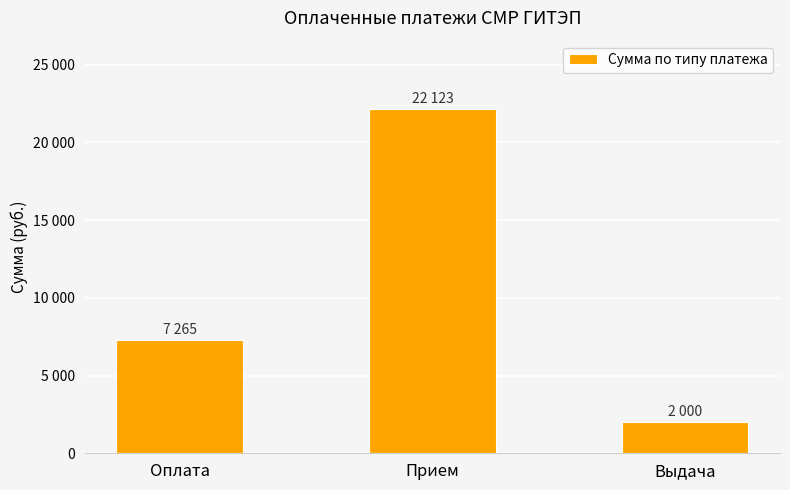

Does the chart contain any negative values?

No